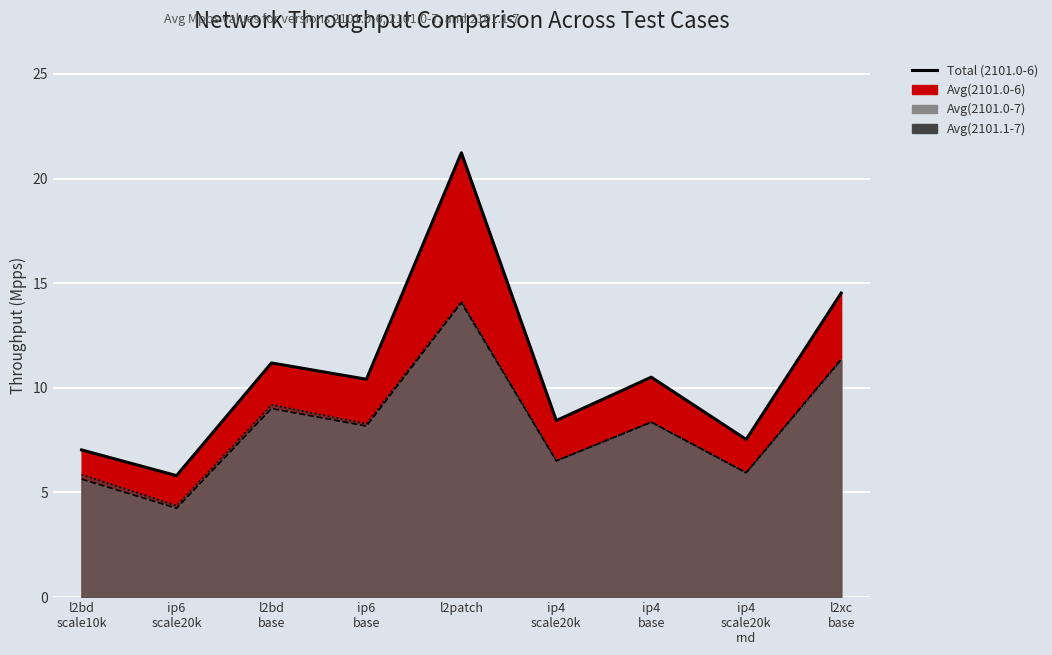

Is the value of Avg(2101.0-6) at l2xc base greater than the value of Avg(2101.0-7) at ip6 base?

Yes